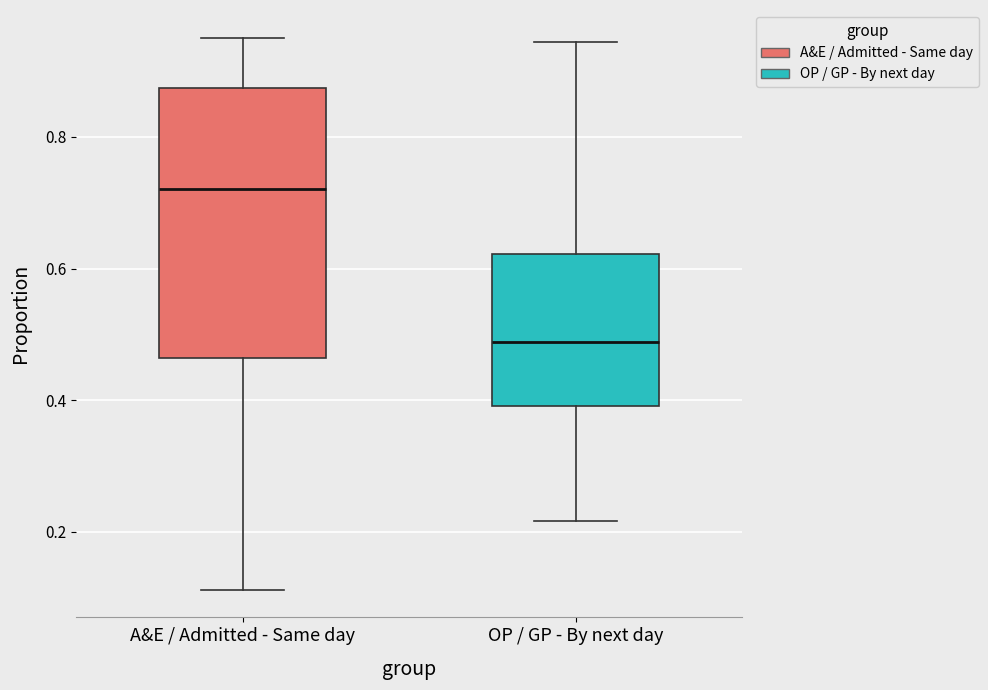

Reading left to right, read every box against the y-axis: the position of its median line, the range the box covers, and the ends of its whiskers. The values are not printed on the chart, so give them approximately, as read against the axis.

A&E / Admitted - Same day: median 0.72, box 0.46 to 0.88, whiskers 0.12 to 0.96
OP / GP - By next day: median 0.48, box 0.40 to 0.62, whiskers 0.22 to 0.94